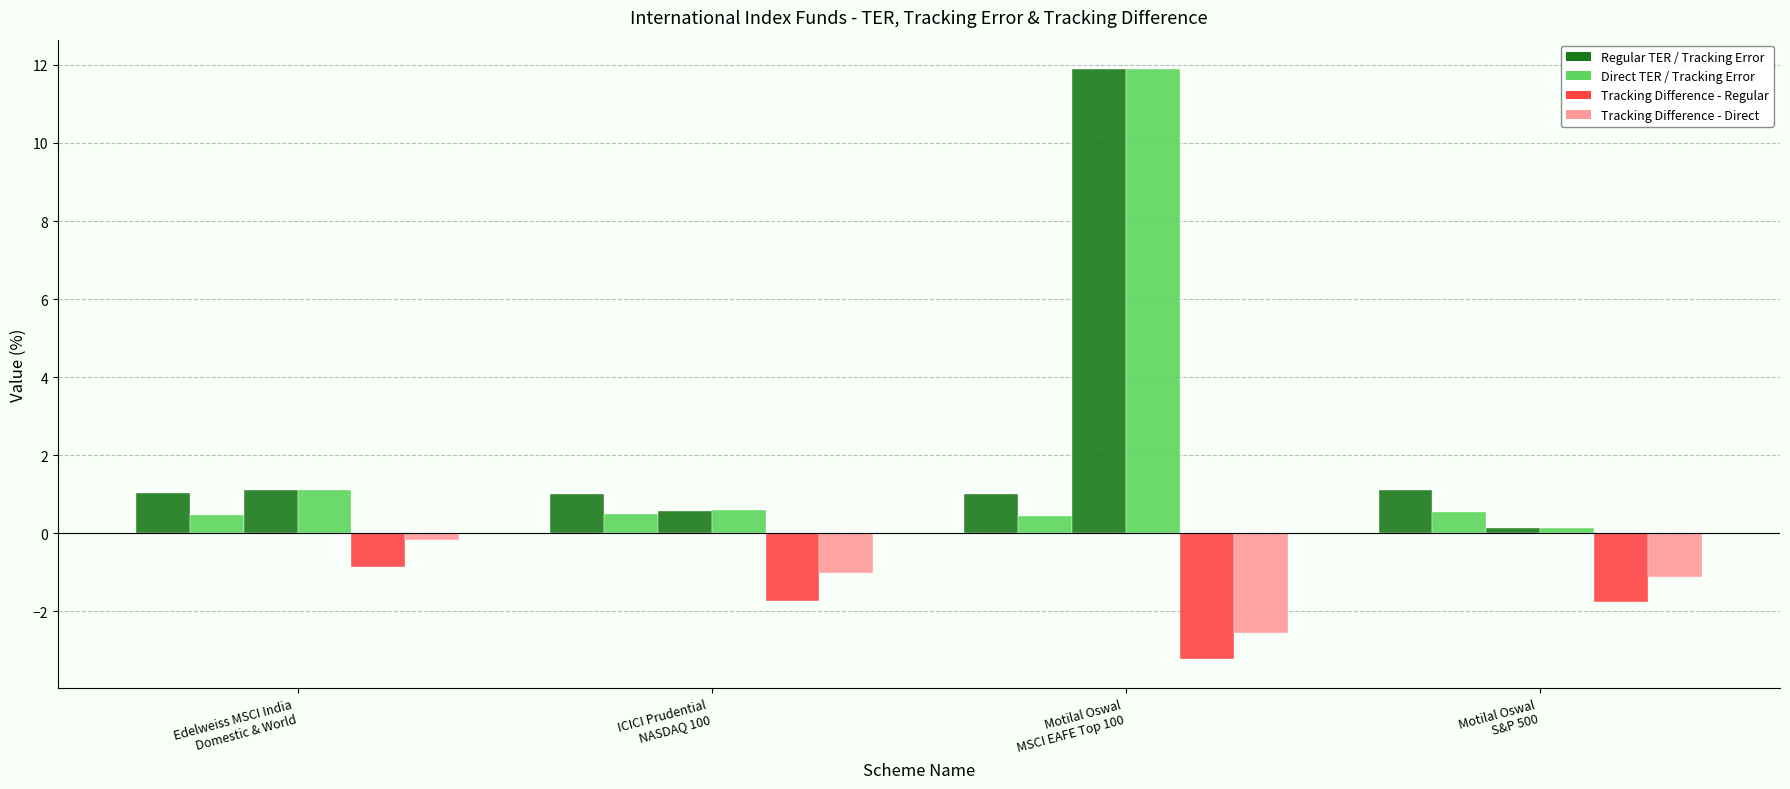

Count the number of data series in this chart.

6